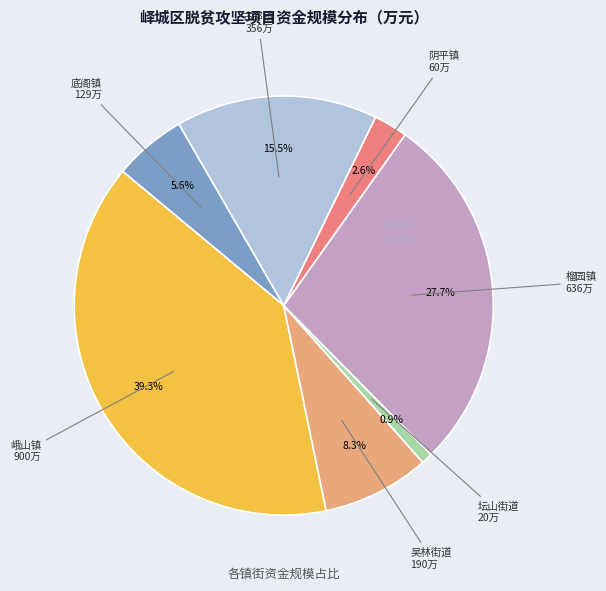

What is the smallest slice in the pie chart?

坛山街道